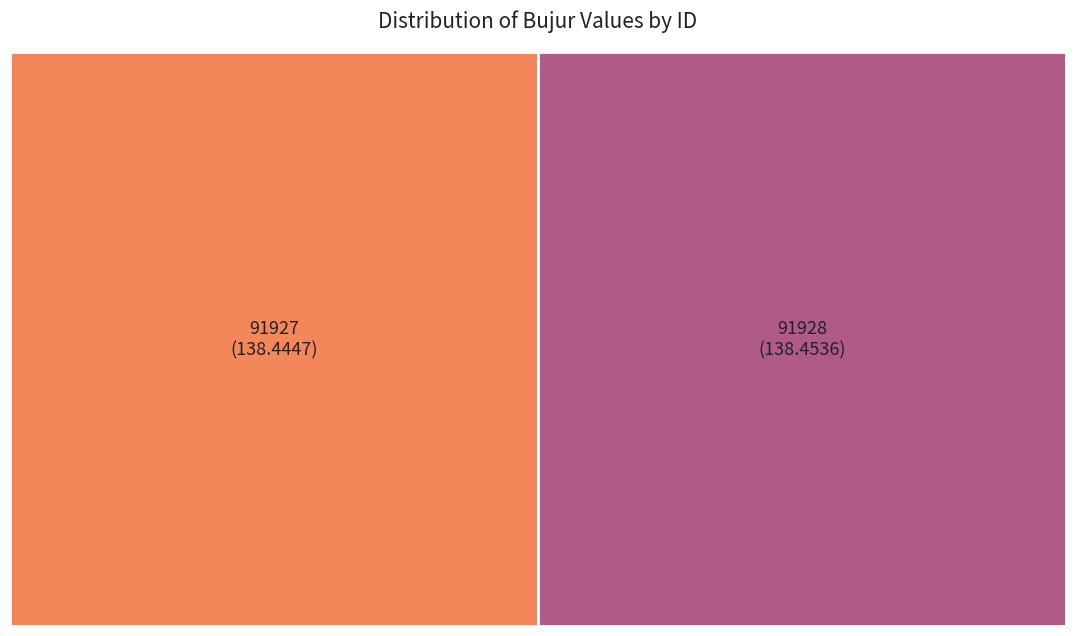

To the nearest percent, what is the combined percentage of 91928 and 91927?

100%